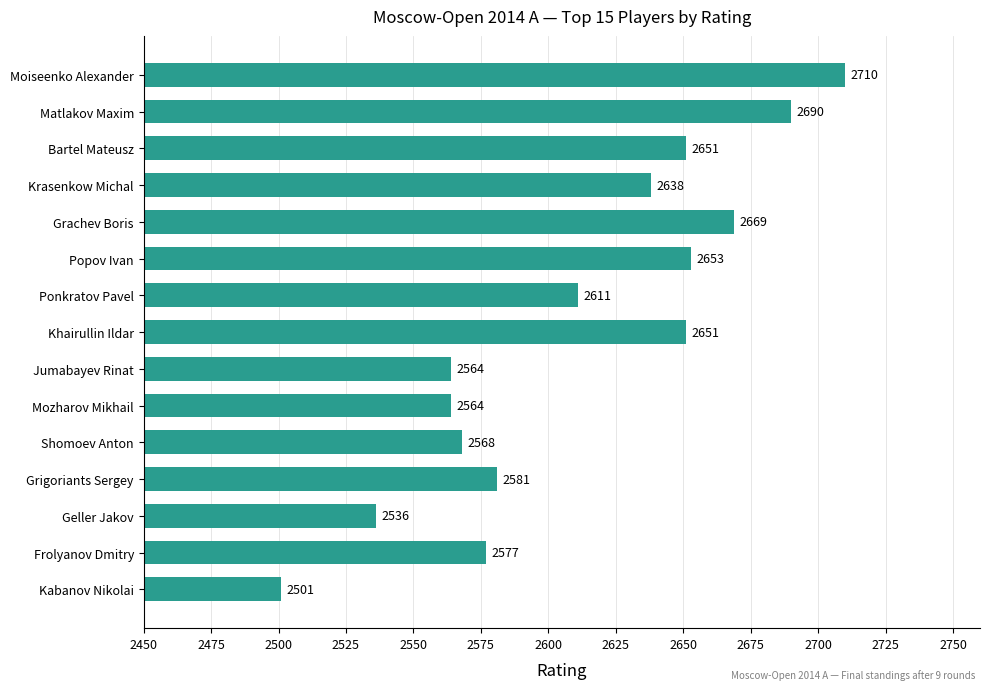

Count the number of categories in the chart.

15